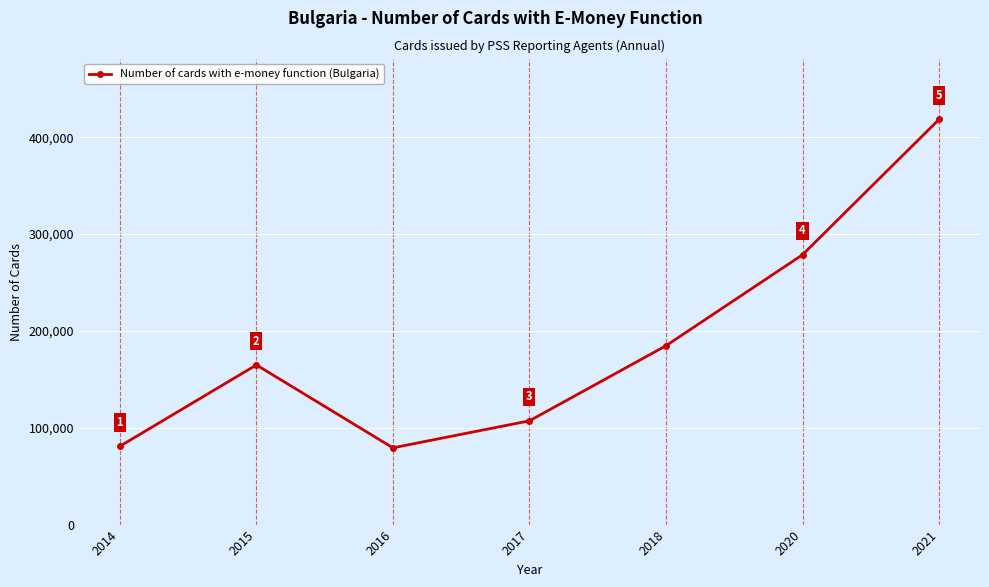

What is the sum of the values at 2018 and 2017?

291800